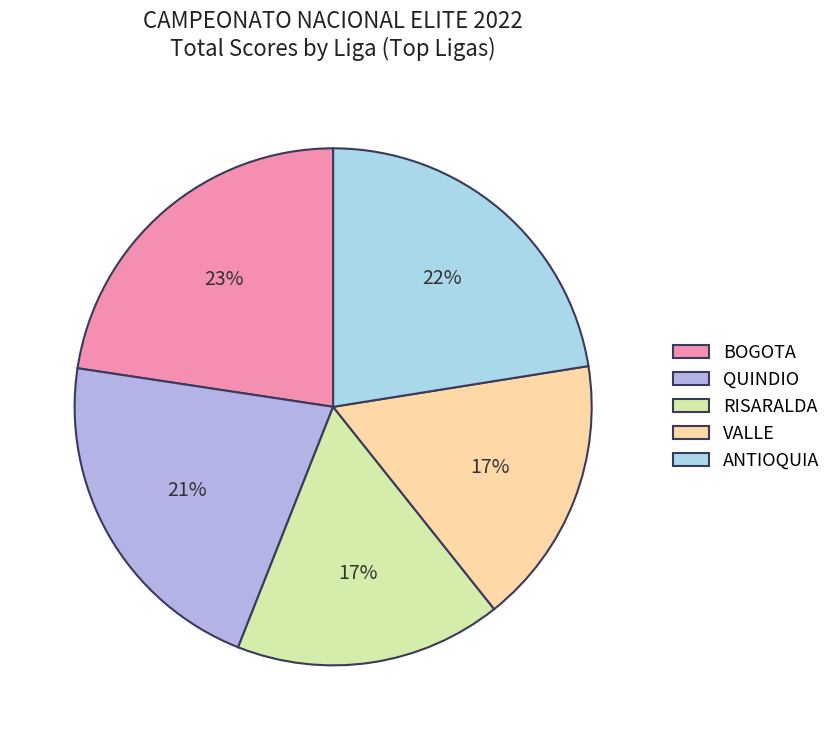

Is there a majority slice in this chart?

No